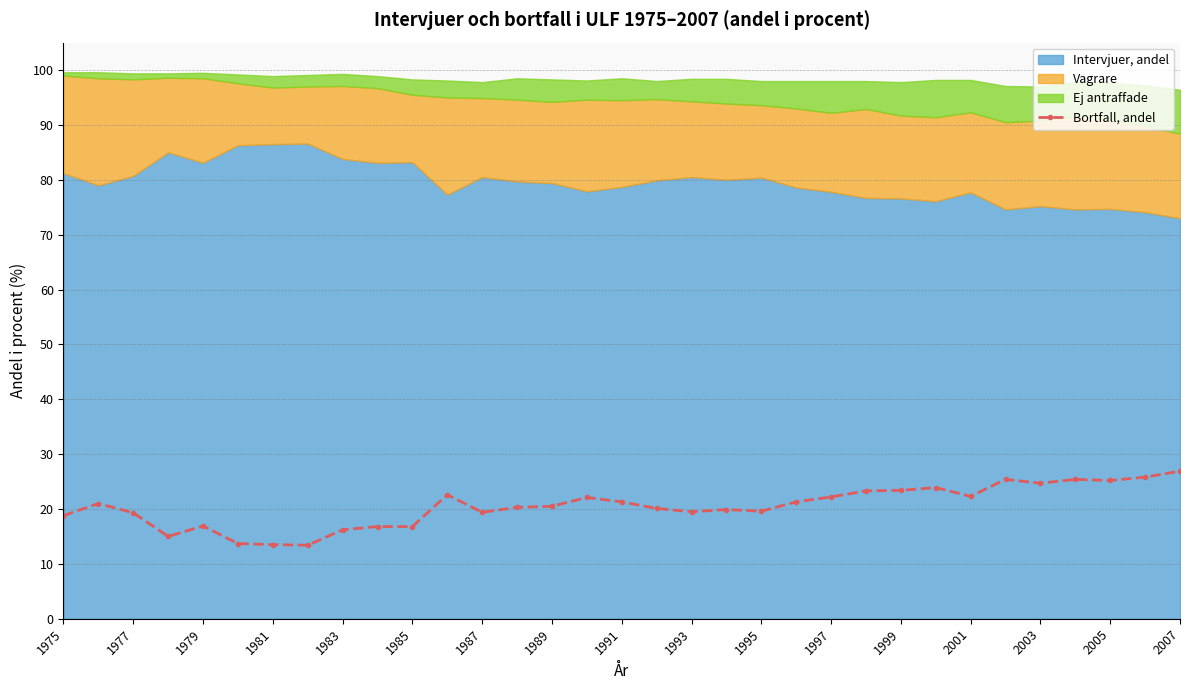

Does the chart display data point markers on the line(s)?

Yes